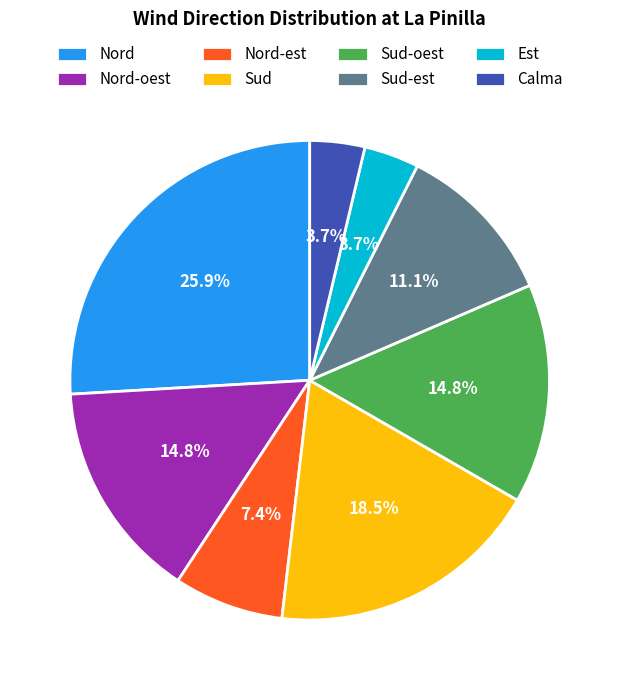

What percentage is NOT represented by Nord?

74.1%